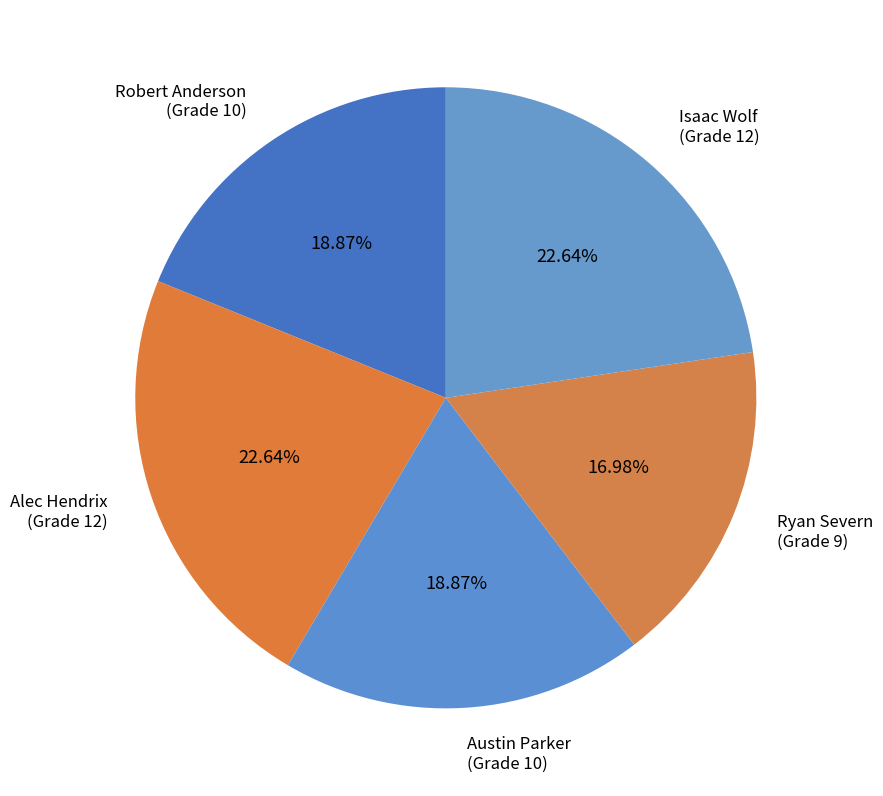

What is the ratio of the value at Isaac Wolf to the value at Robert Anderson?

1.2